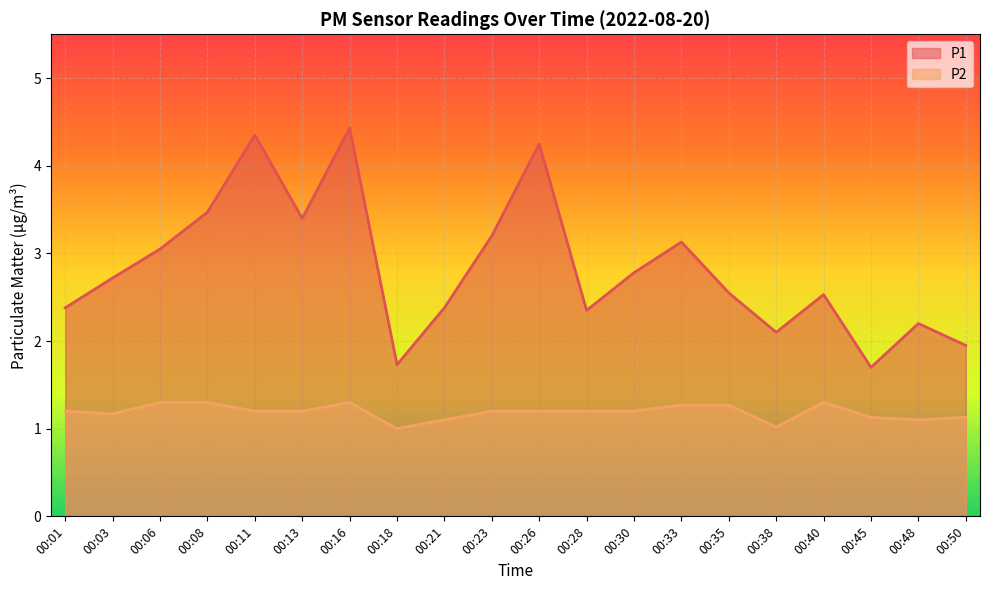

How many lines are shown in the chart?

2